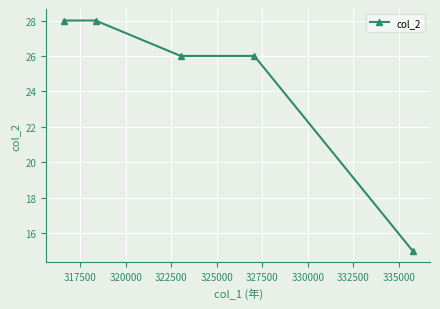

What is the difference between the second highest and minimum values?

13